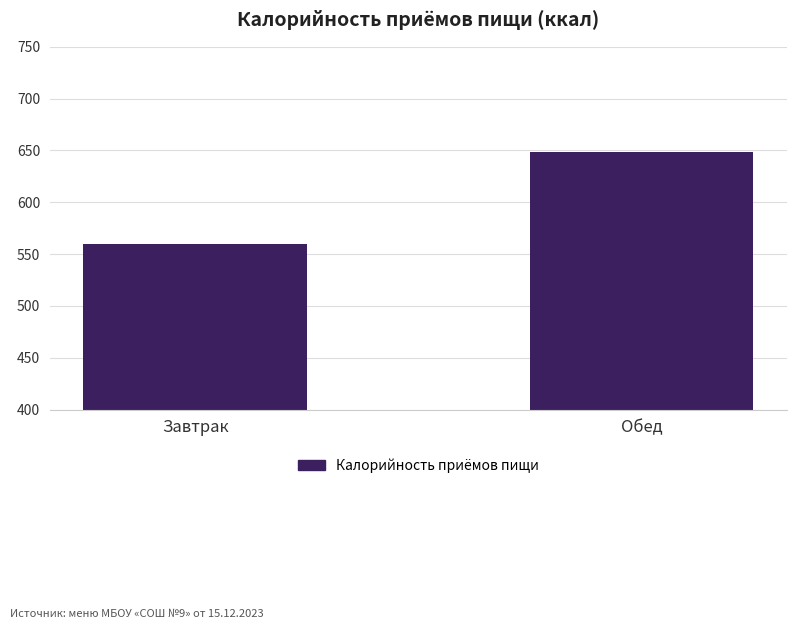

Between Обед and Завтрак, which is larger?

Обед